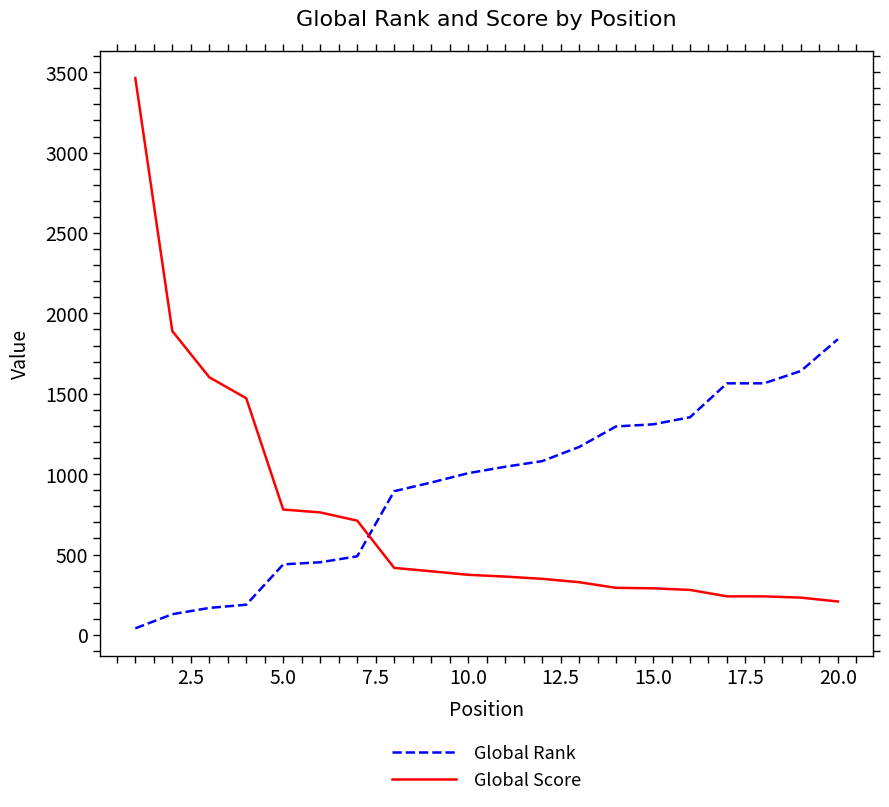

Rank the series by their average value, from lowest to highest.

Global Score, Global Rank